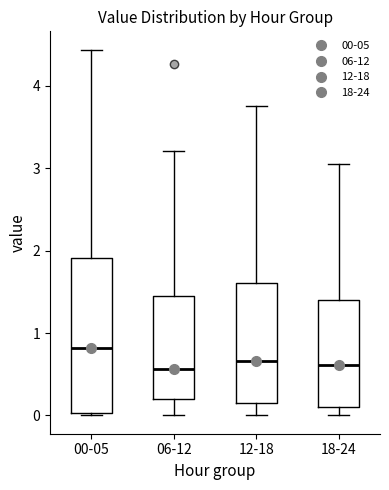

Reading left to right, read every box against the y-axis: the position of its median line, the range the box covers, and the ends of its whiskers. The values are not printed on the chart, so give them approximately, as read against the axis.

00-05: median 0.8, box 0.0 to 1.9, whiskers 0.0 to 4.4
06-12: median 0.6, box 0.2 to 1.4, whiskers 0.0 to 3.2
12-18: median 0.7, box 0.2 to 1.6, whiskers 0.0 to 3.8
18-24: median 0.6, box 0.1 to 1.4, whiskers 0.0 to 3.1